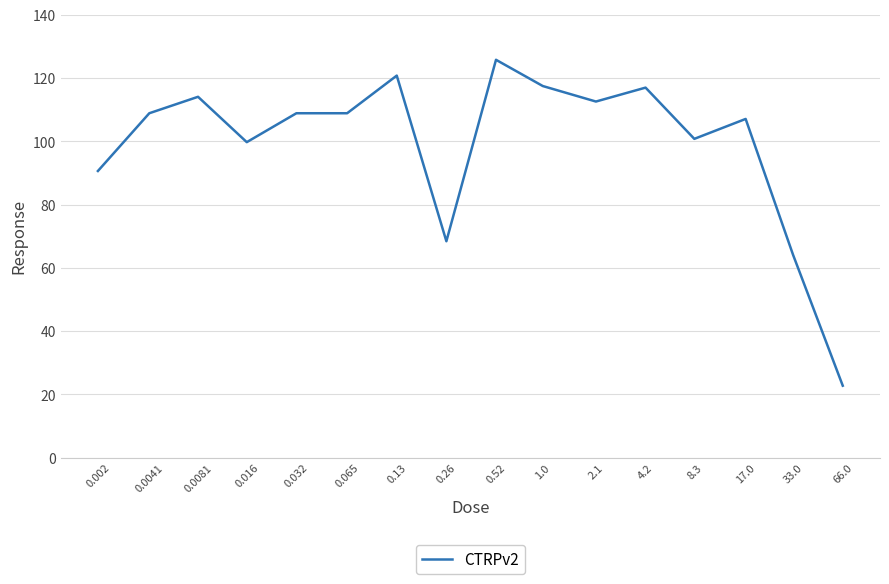

What is the smallest value displayed?

22.8